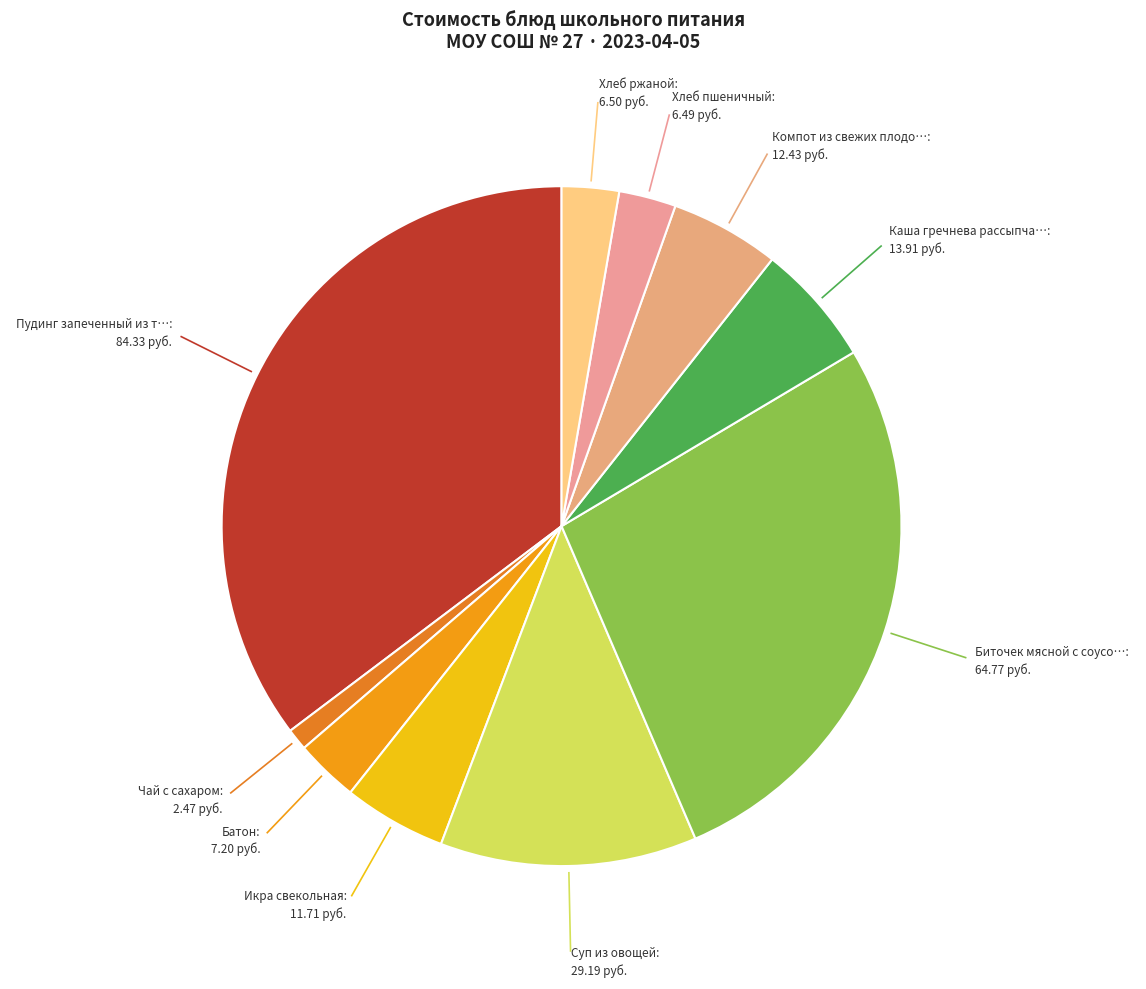

What is the smallest slice in the pie chart?

Чай с сахаром